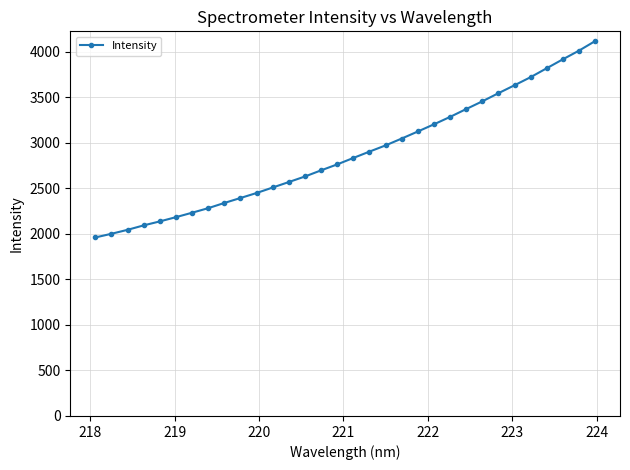

What is the sum of all values?

92212.8